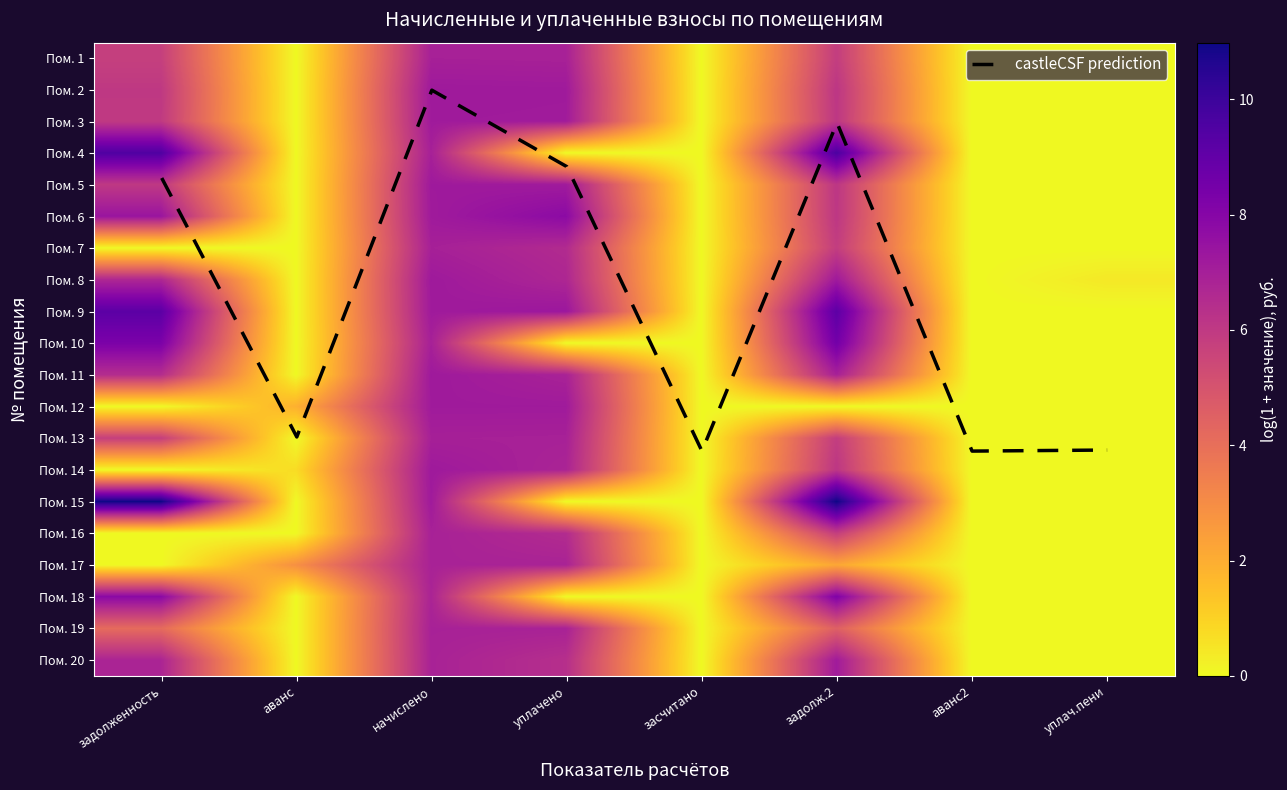

How many values in Пом. 5 are above zero?

4